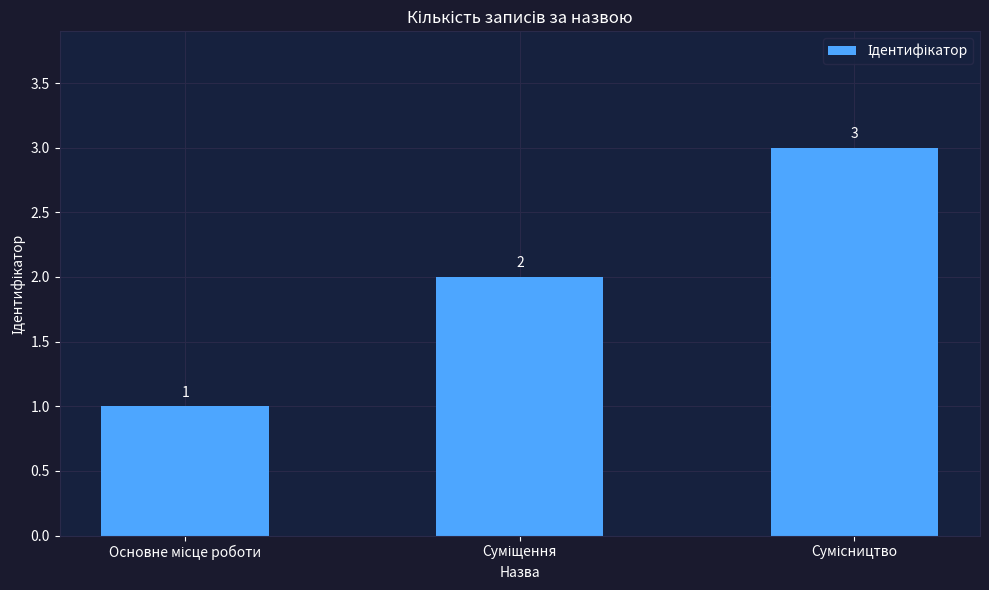

What is the value of the 2nd bar from the left?

2